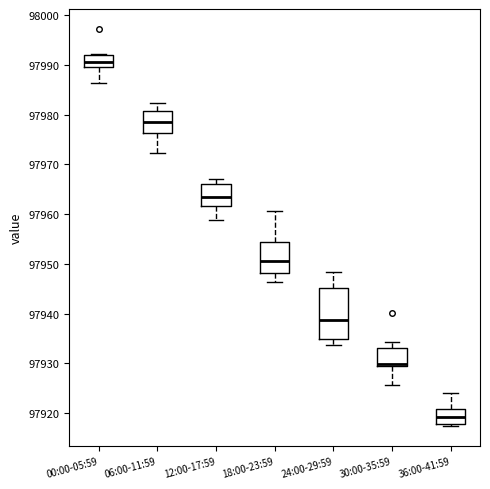

Which box's median line is the highest?

00:00-05:59